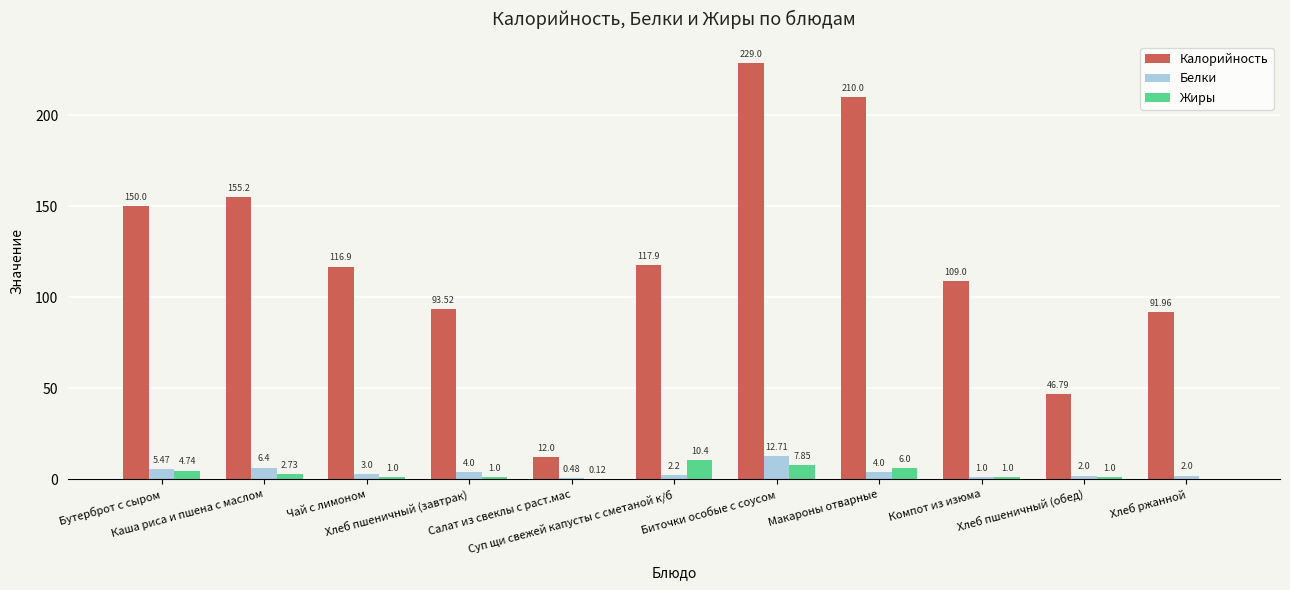

Which series has the largest total across all categories?

Калорийность